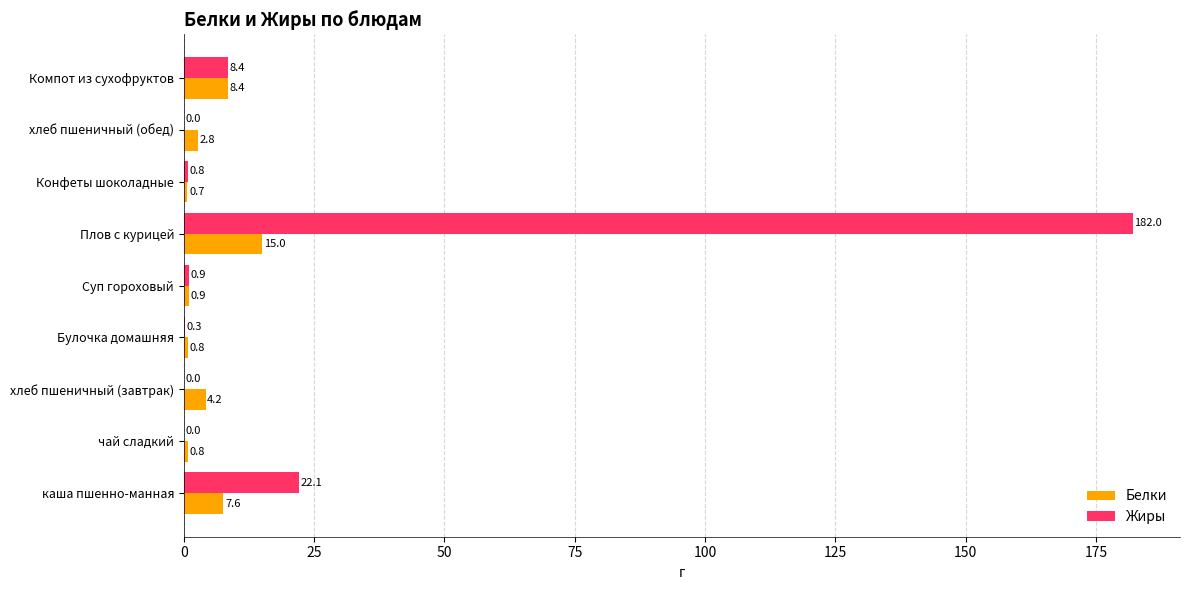

Where is Жиры nearest to the value 91?

каша пшенно-манная